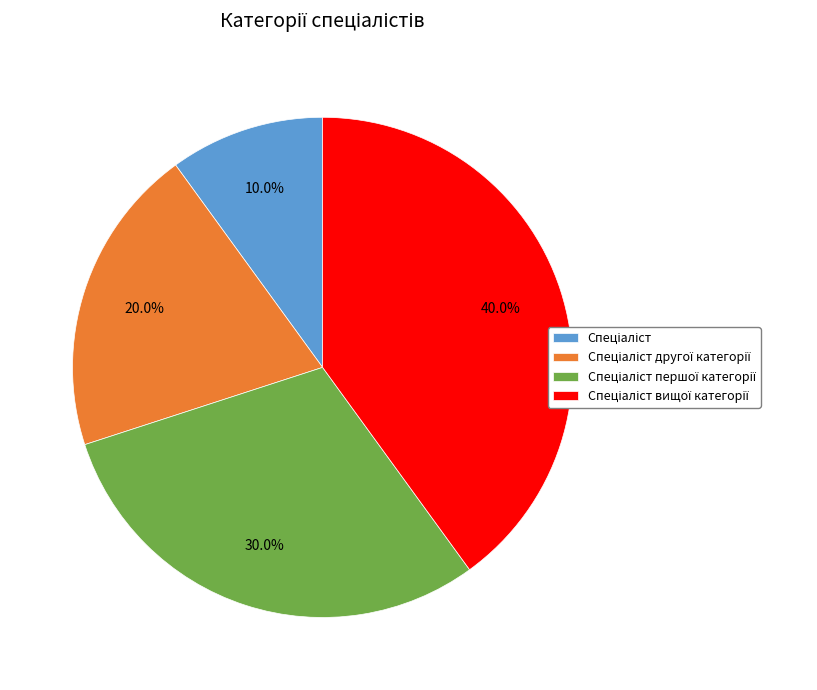

Does any single category account for the majority?

No